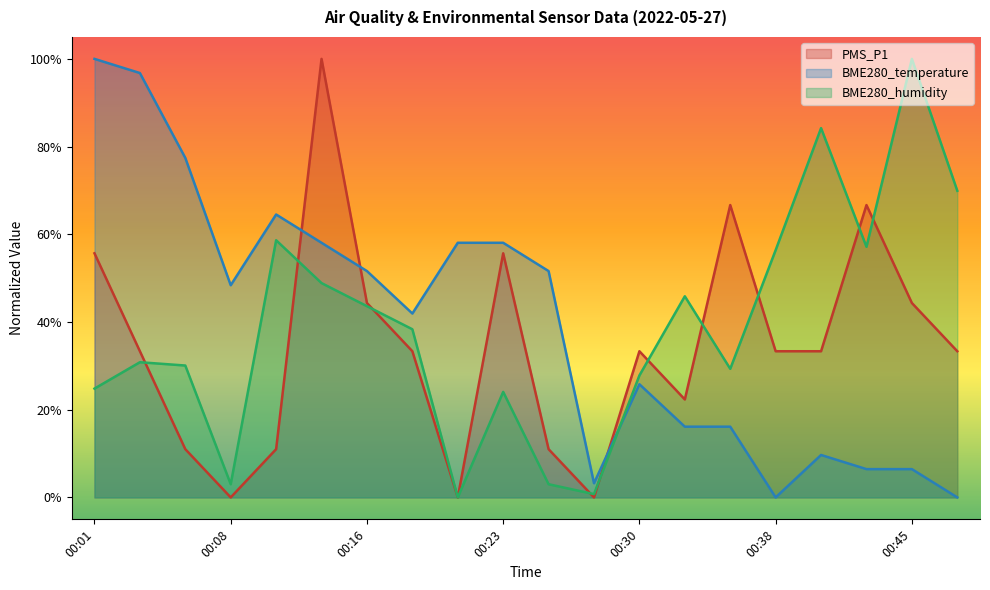

What is the total value across all series at 00:43?

1.3